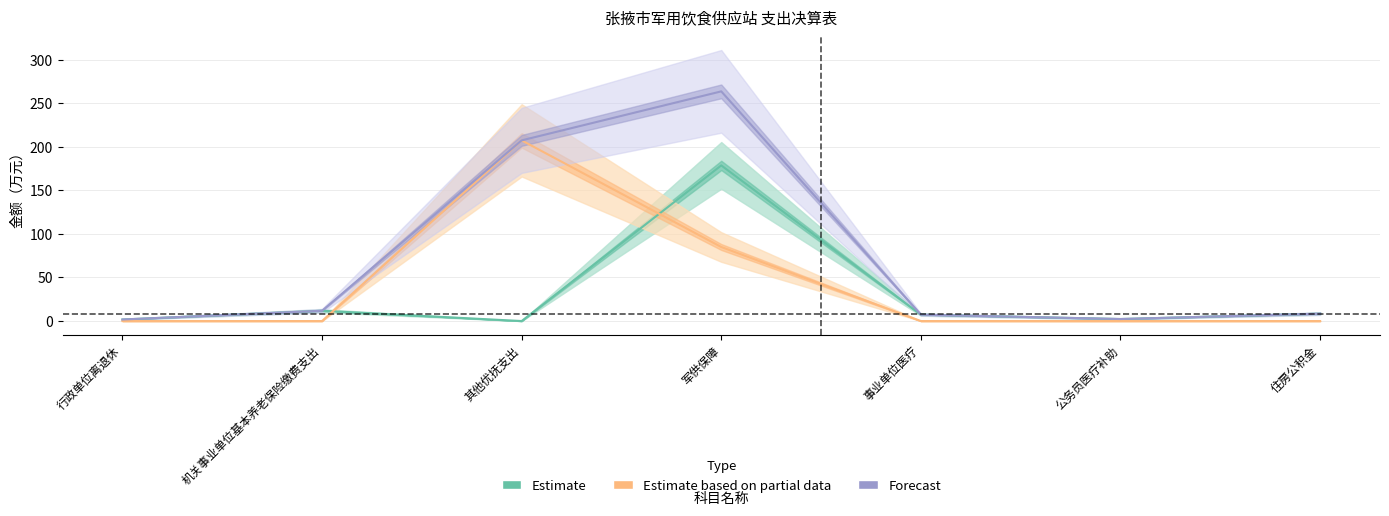

Reading left to right, extract all data points from this chart.

本年支出合计: 1.8	11.8	207.4	263.7	7.3	2.3	8.5
基本支出: 1.8	11.8	0.0	178.7	7.3	2.3	8.5
项目支出: 0.0	0.0	207.4	85.0	0.0	0.0	0.0